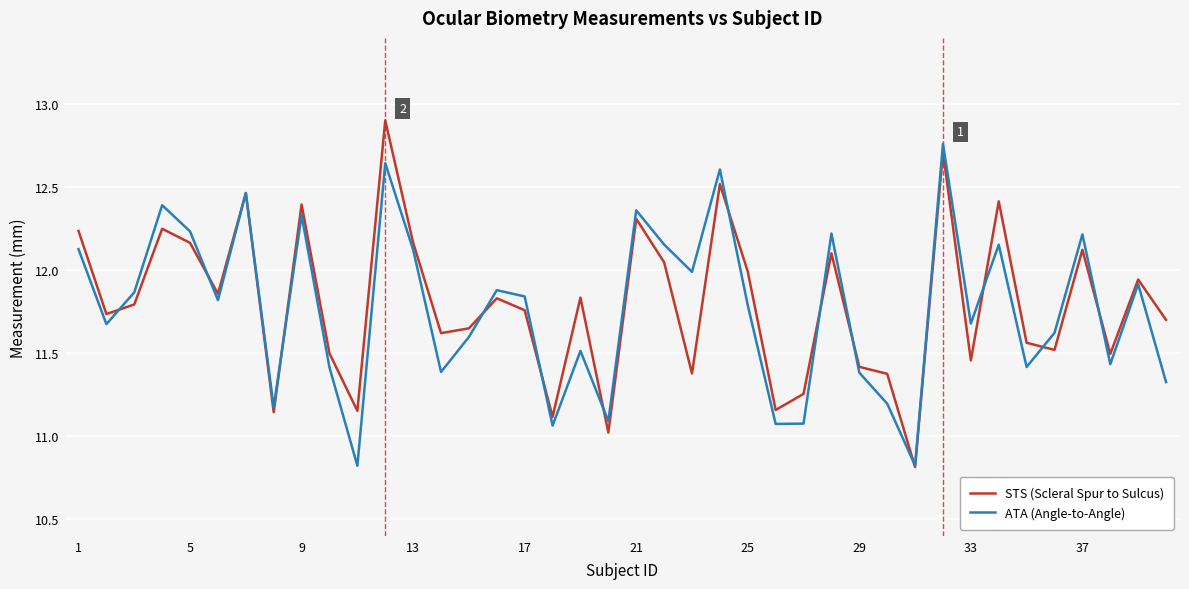

What is the lowest value of the ATA (Angle-to-Angle) series?

10.8